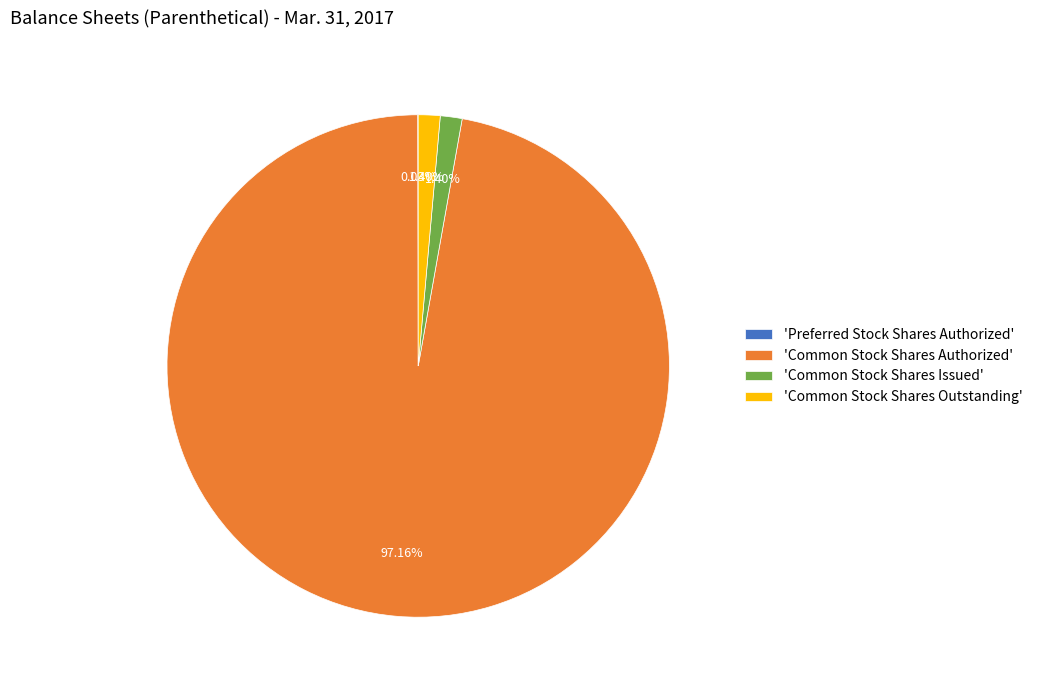

Is the sum of 'Common Stock Shares Issued' and 'Common Stock Shares Authorized' greater than half?

Yes